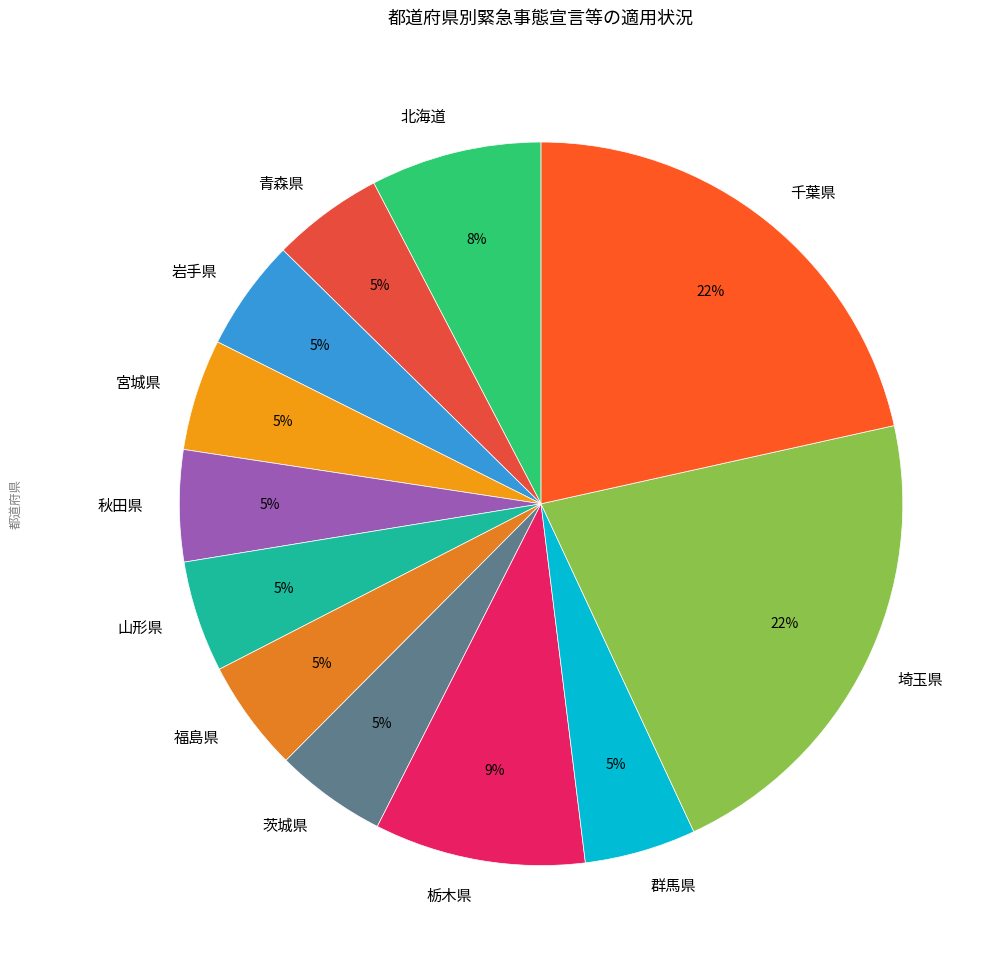

Which has a higher value, 千葉県 or 北海道?

千葉県